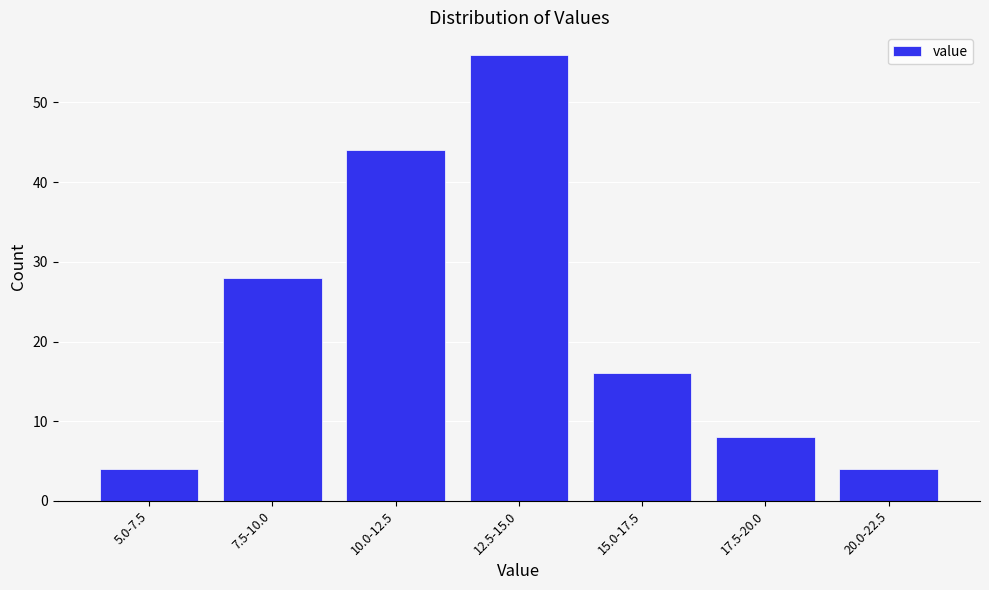

Reading right to left, list all the values displayed in this chart.

20.0-22.5=4	17.5-20.0=8	15.0-17.5=16	12.5-15.0=56	10.0-12.5=44	7.5-10.0=28	5.0-7.5=4